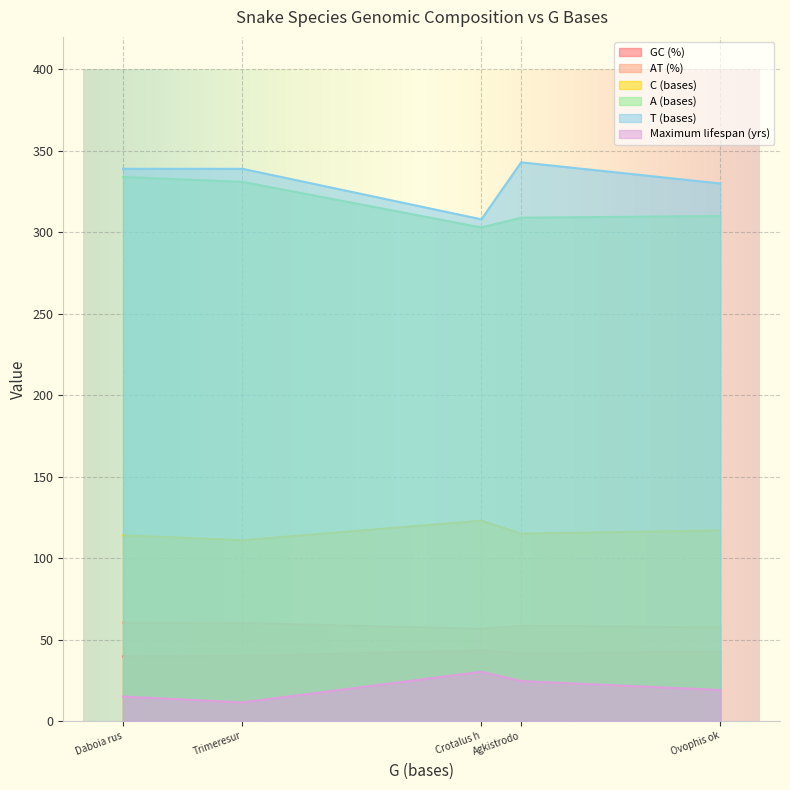

Where is Maximum lifespan (yrs) nearest to the value 20?

Ovophis ok